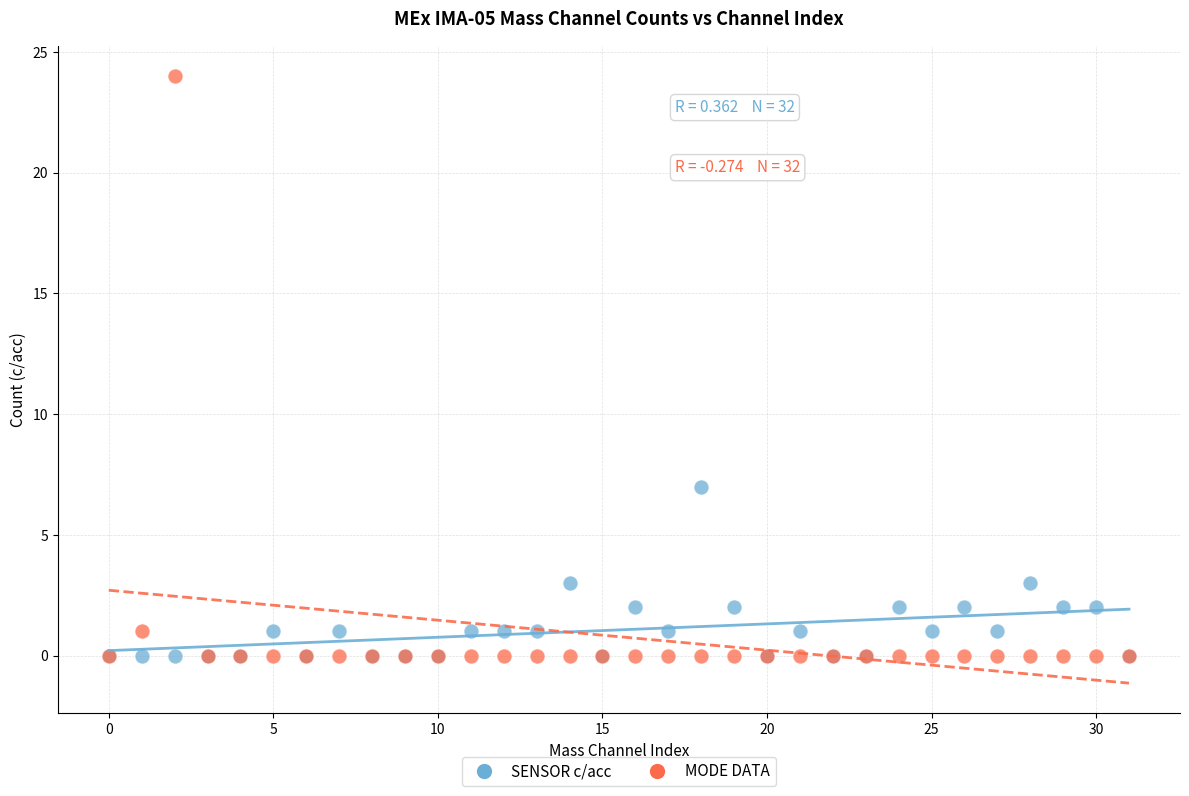

What are all the series names shown in the legend?

SENSOR c/acc, MODE DATA